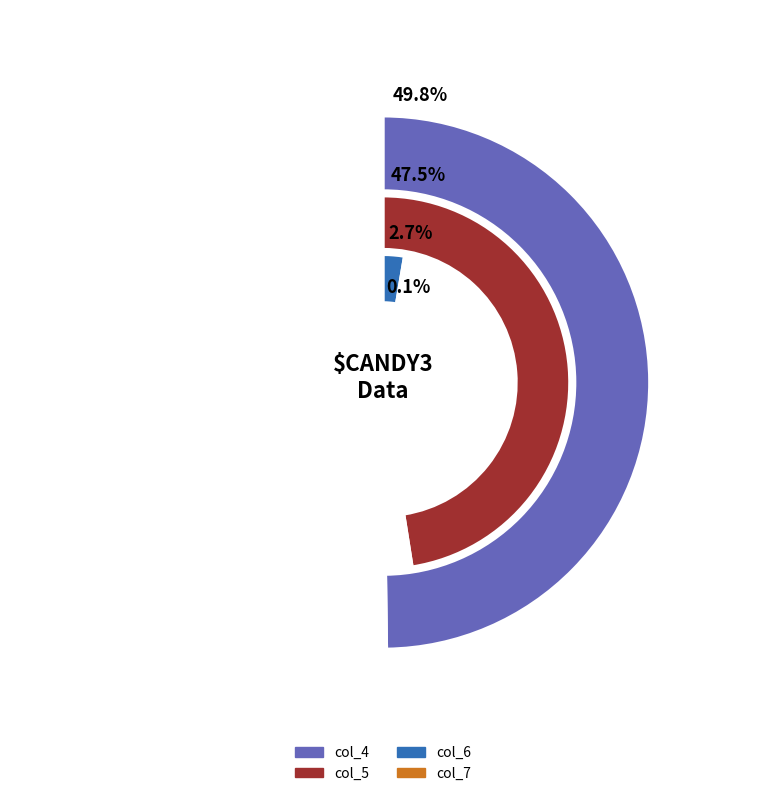

Is it true that col_5 is 12% of the pie?

False